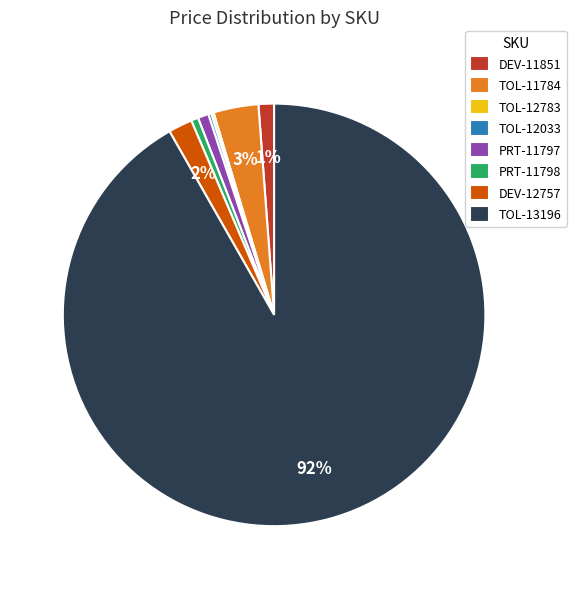

Is TOL-13196 the majority of the pie?

Yes